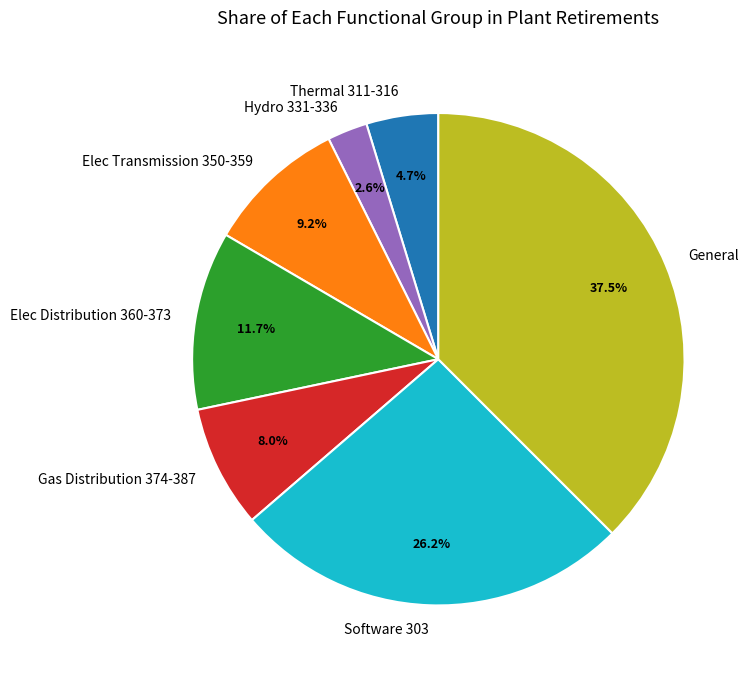

To the nearest percent, what is the combined percentage of Thermal 311-316 and Elec Distribution 360-373?

16%